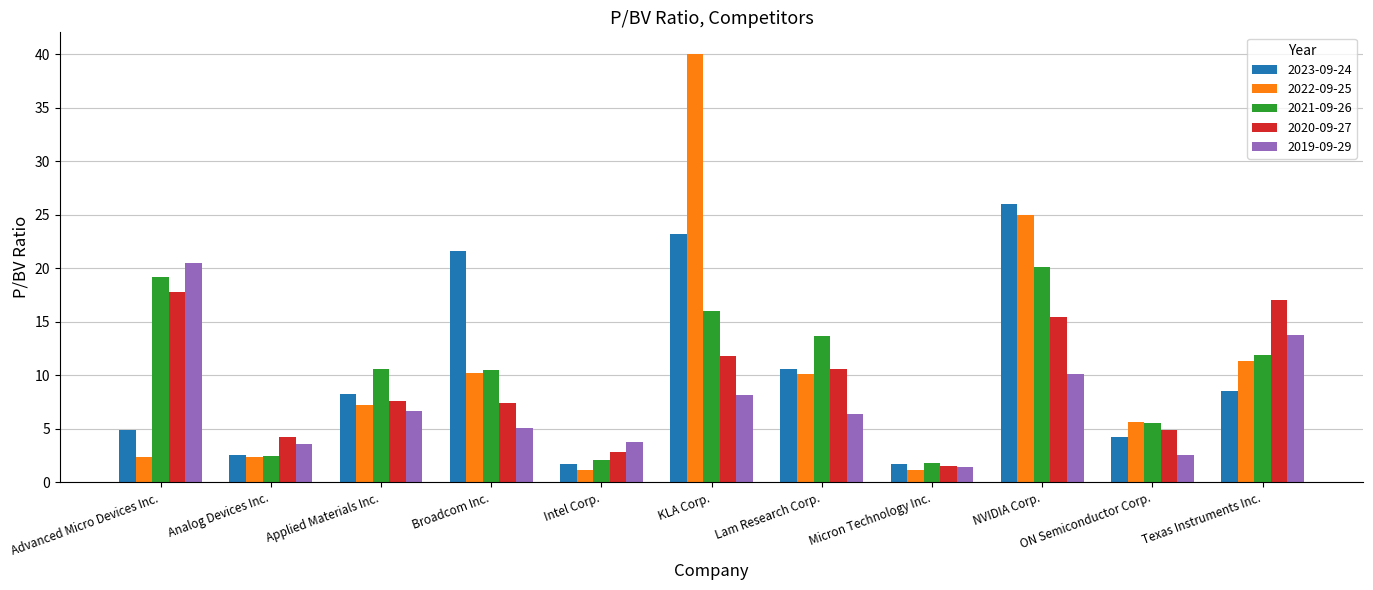

What is the spread (max minus min) of values at Intel Corp.?

2.6